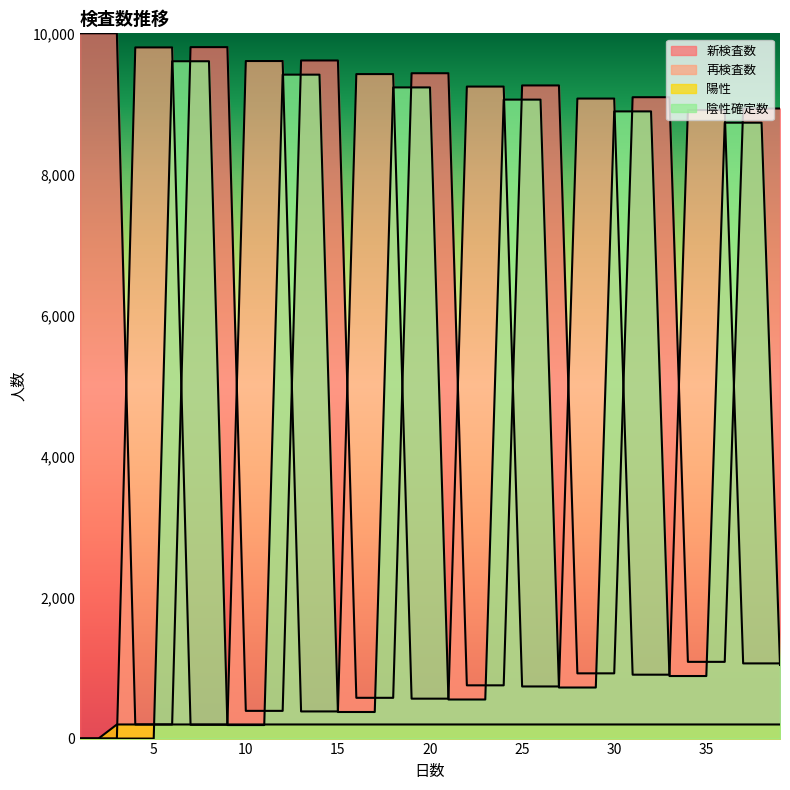

What is the approximate value of 再検査数 at 7, to the nearest 10?

200